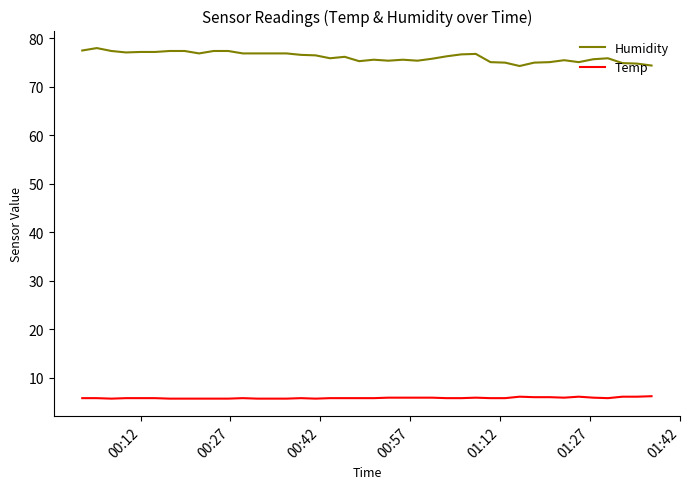

True or false: Temp has more than 2 interior local peaks.

True